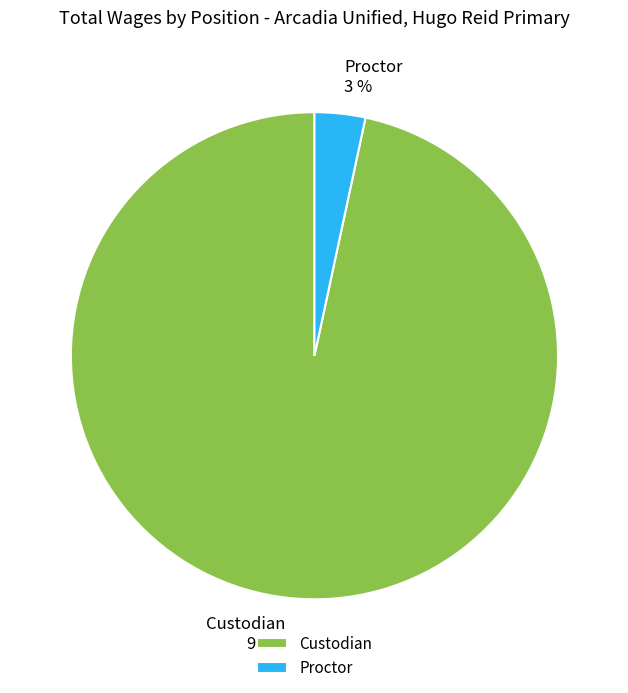

True or false: Custodian accounts for 89% of the total.

False